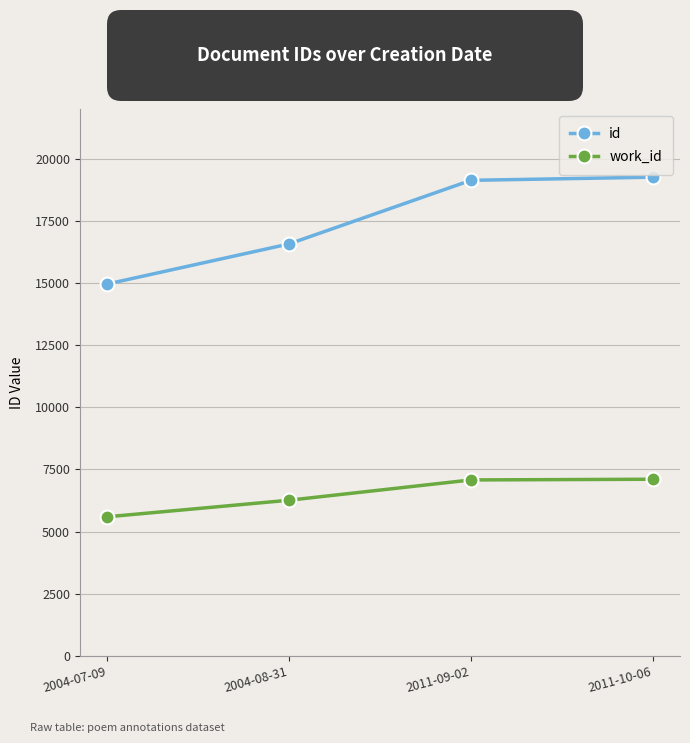

How many values in the work_id series are below 7080?

2